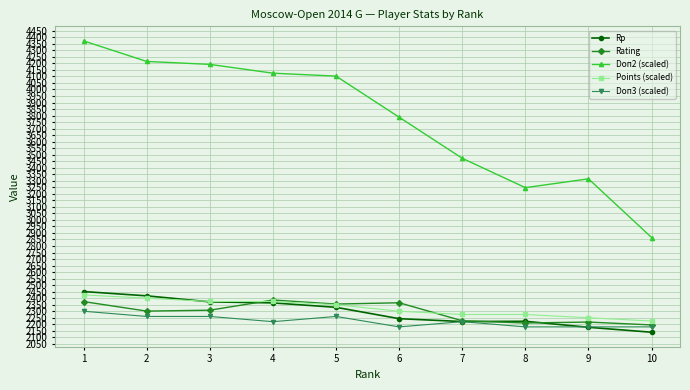

True or false: Doп3 (scaled) has a value of 2180.0 at 8.

True